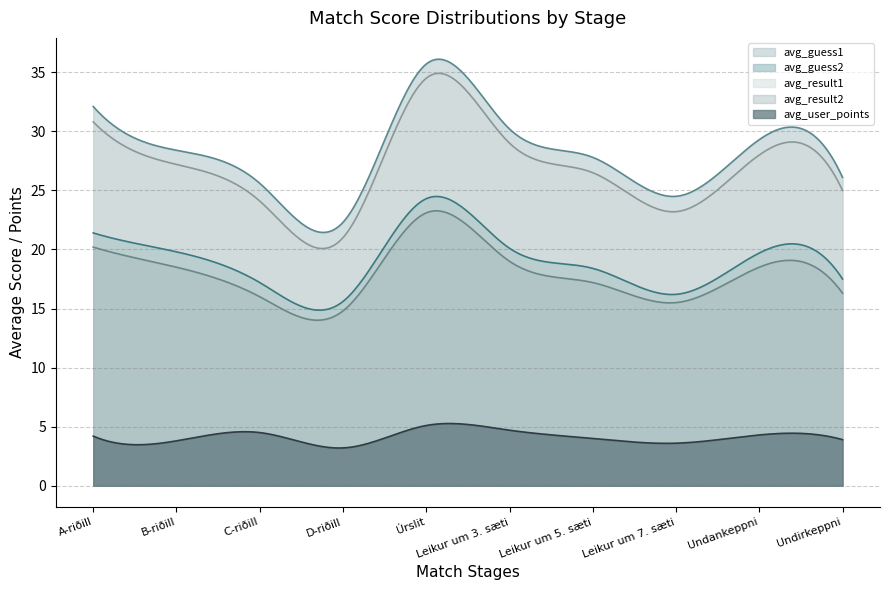

Is it true that avg_result2 equals 17.2 at 6?

True